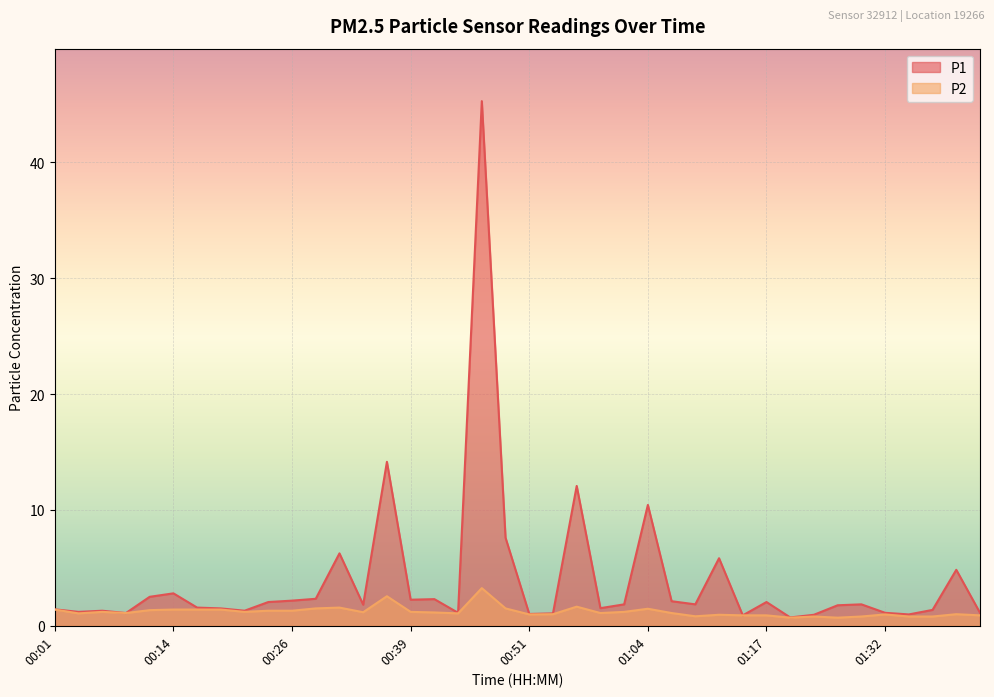

Is it true that P2 equals 1.0 at 00:29?

False